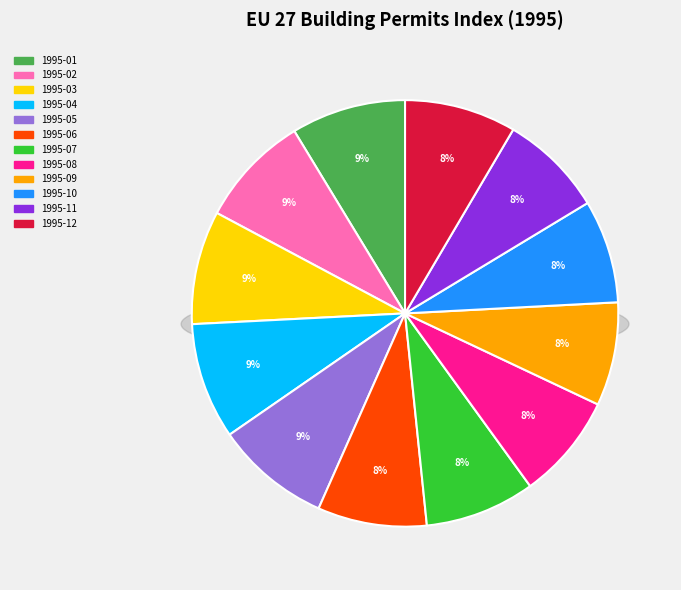

Approximately how many times larger is the value at 1995-07 compared to 1995-06?

1.0